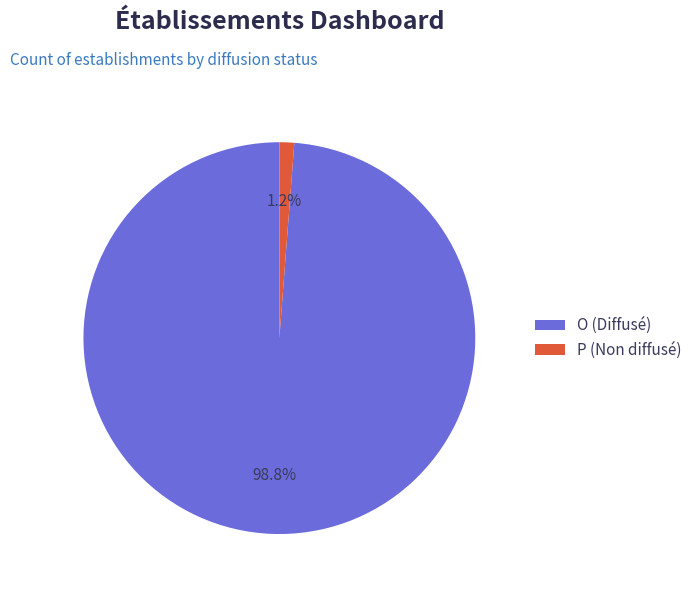

What is the majority slice?

O